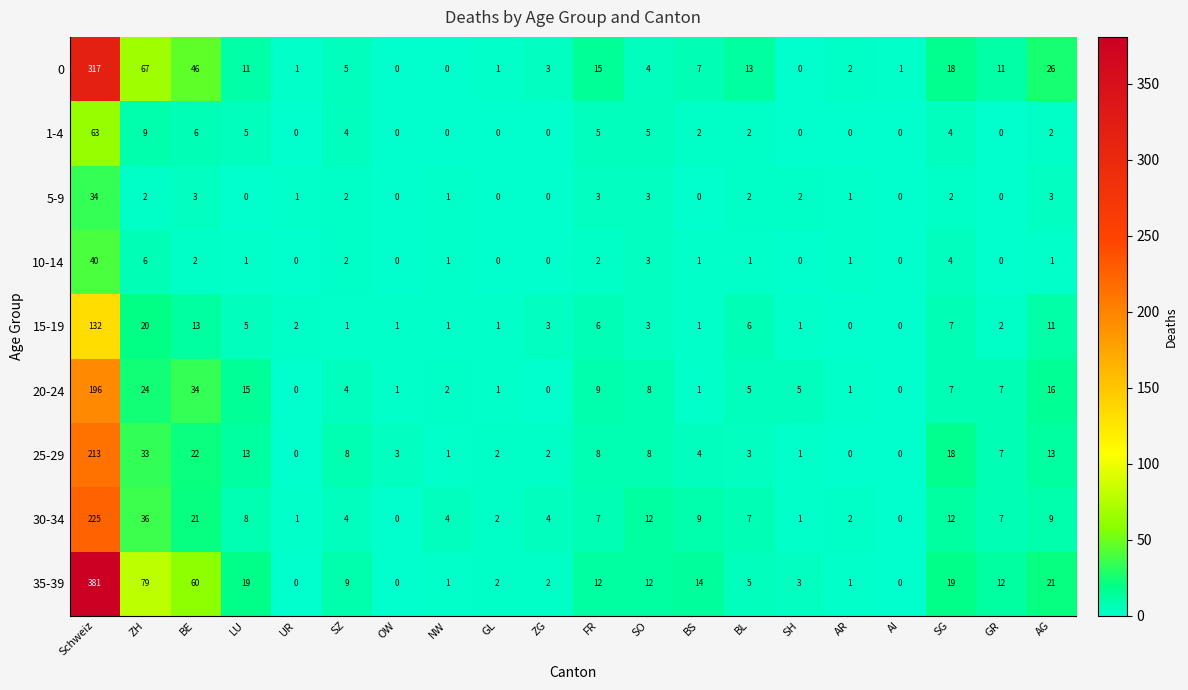

Which series has the widest spread of values?

35-39